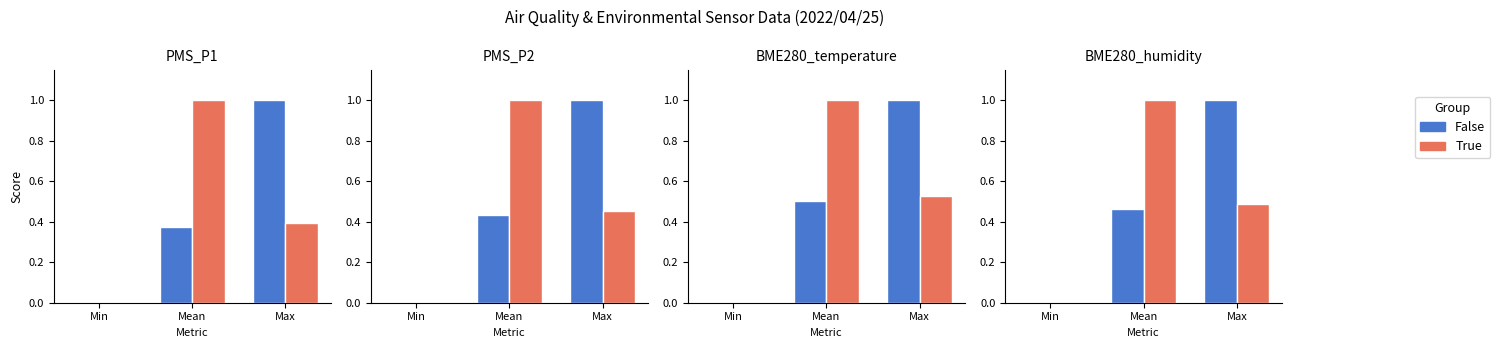

At which category does the chart reach its peak across all series?

Max